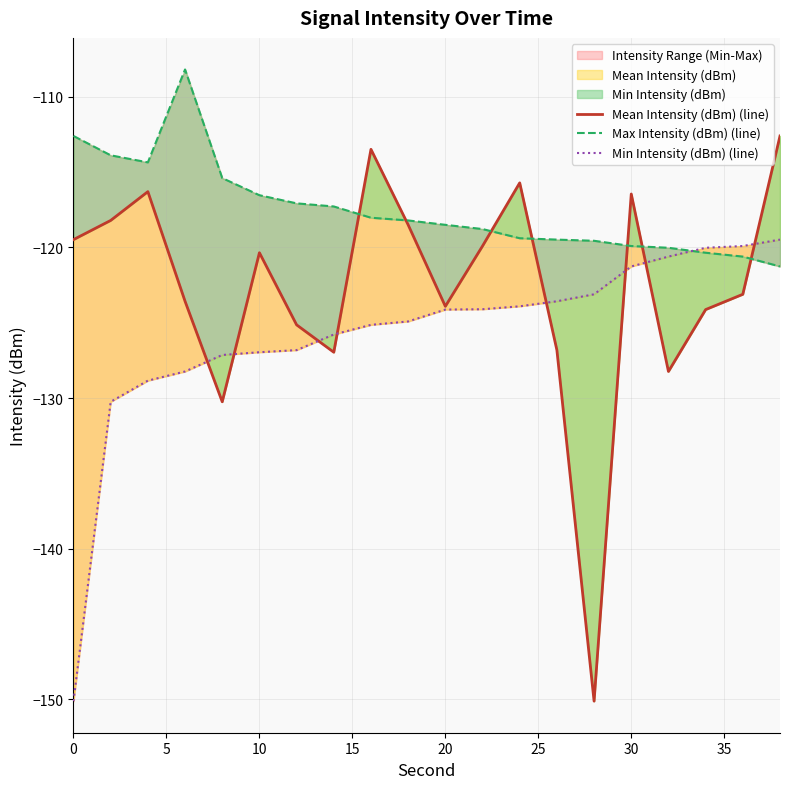

Rank the series by their average value, from lowest to highest.

Min Intensity (dBm) (line), Mean Intensity (dBm) (line), Max Intensity (dBm) (line)